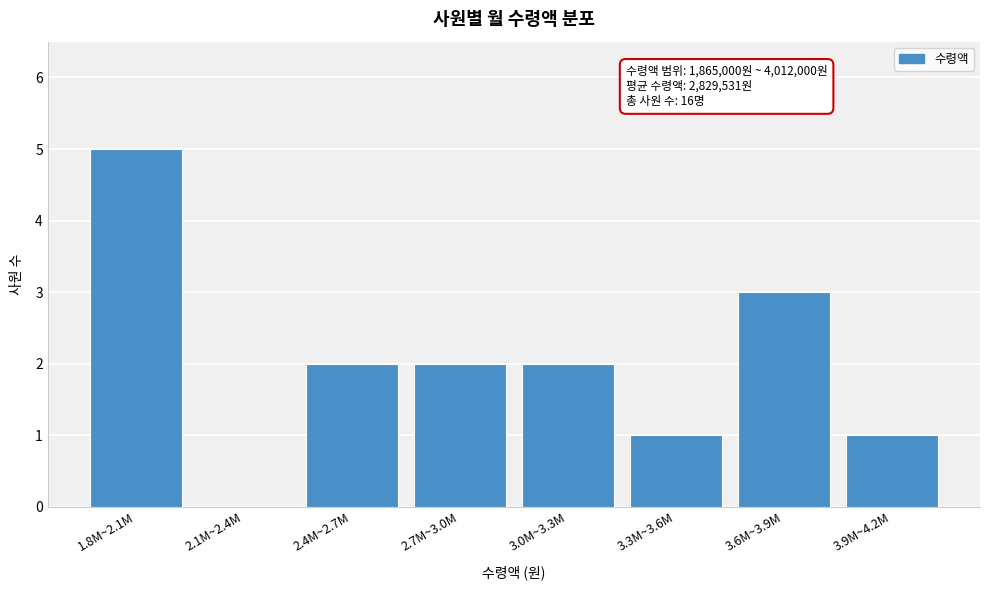

Reading right to left, extract all data points from this chart.

3.9M~4.2M=1	3.6M~3.9M=3	3.3M~3.6M=1	3.0M~3.3M=2	2.7M~3.0M=2	2.4M~2.7M=2	2.1M~2.4M=0	1.8M~2.1M=5